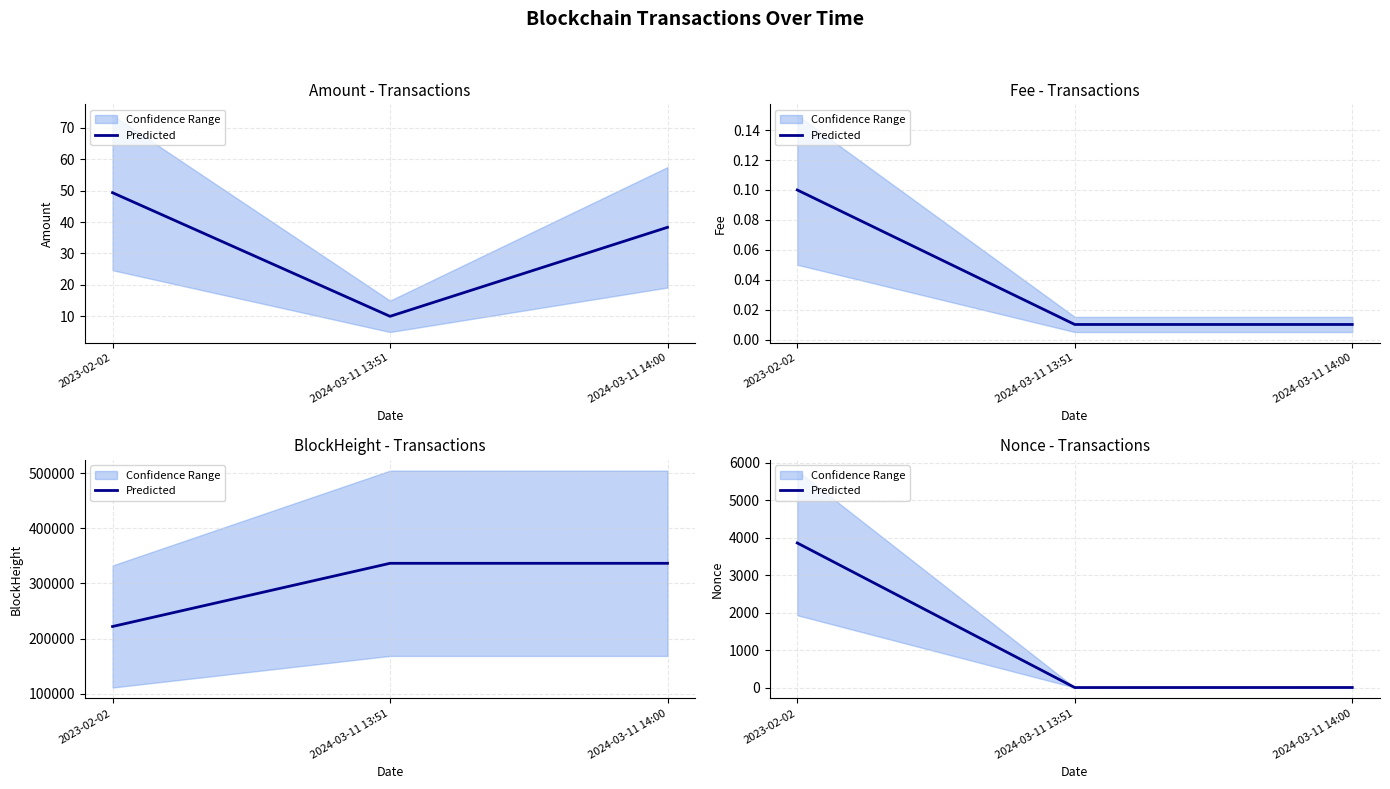

At which category does the chart reach its minimum across all series?

2024-03-11 13:51